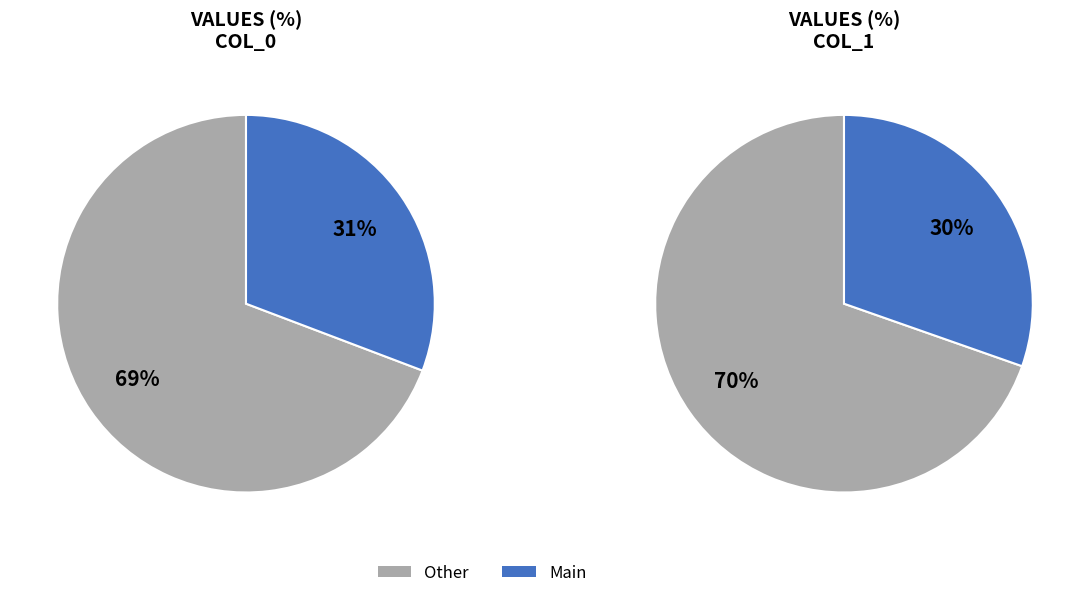

Is the sum of 7546 and 1009963 greater than half?

No